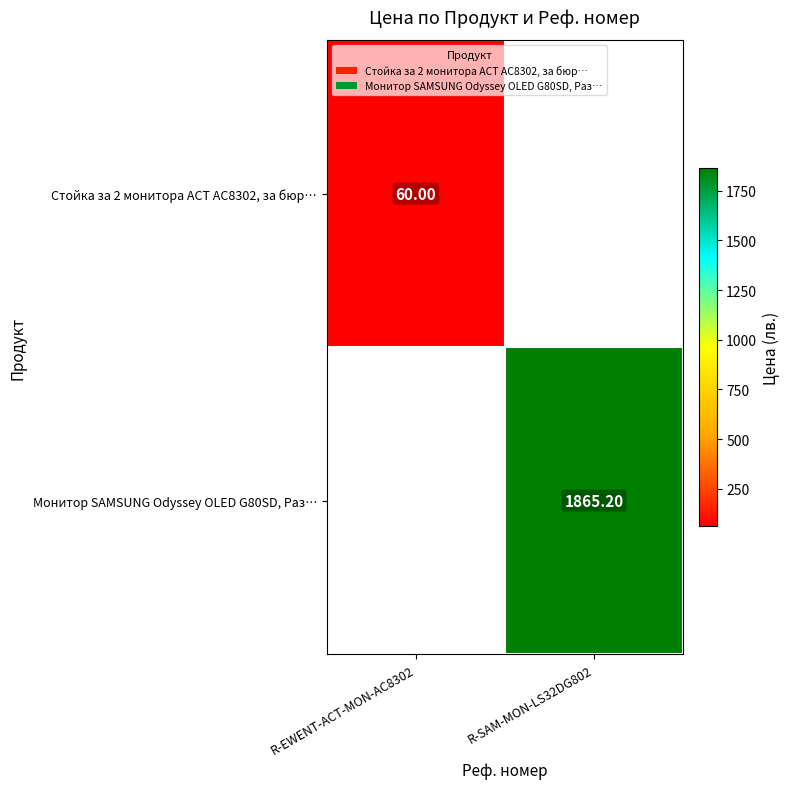

The Стойка за 2 мониторa ACT AC8302, за бюр… series shows 39.1 at R-EWENT-ACT-MON-AC8302. True or false?

False